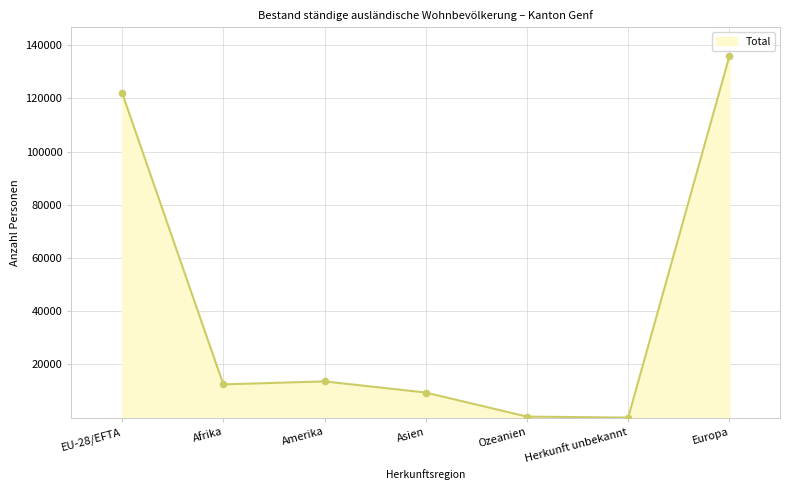

Between Asien and Ozeanien, which is larger?

Asien